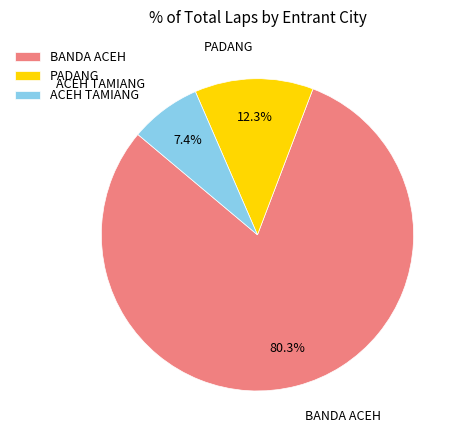

What is the ratio of the value at BANDA ACEH to the value at PADANG?

6.5